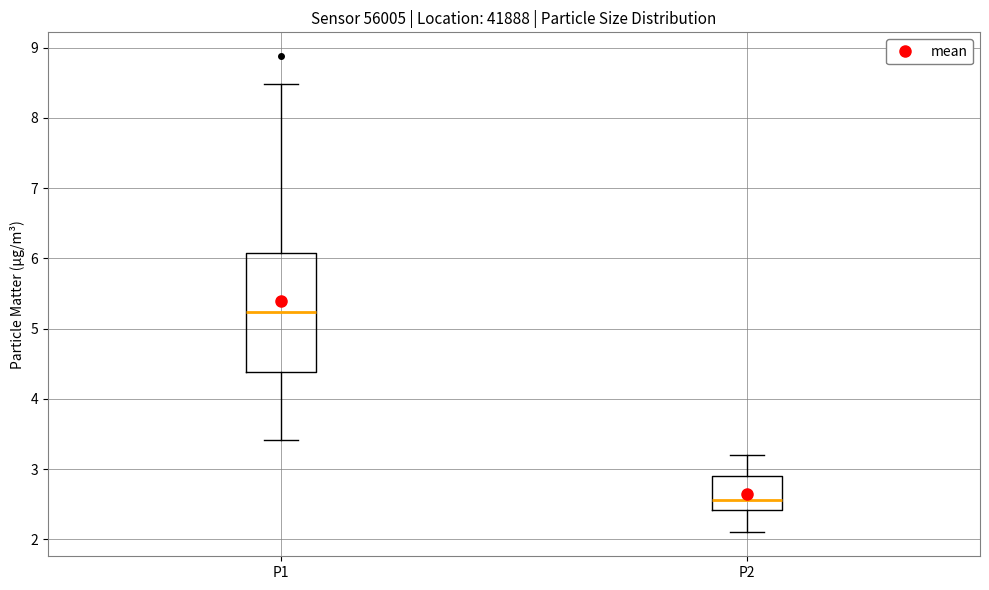

Where does the median line of the box for P2 sit on the y-axis? The values are not printed on the chart, so give them approximately, as read against the axis.

2.6